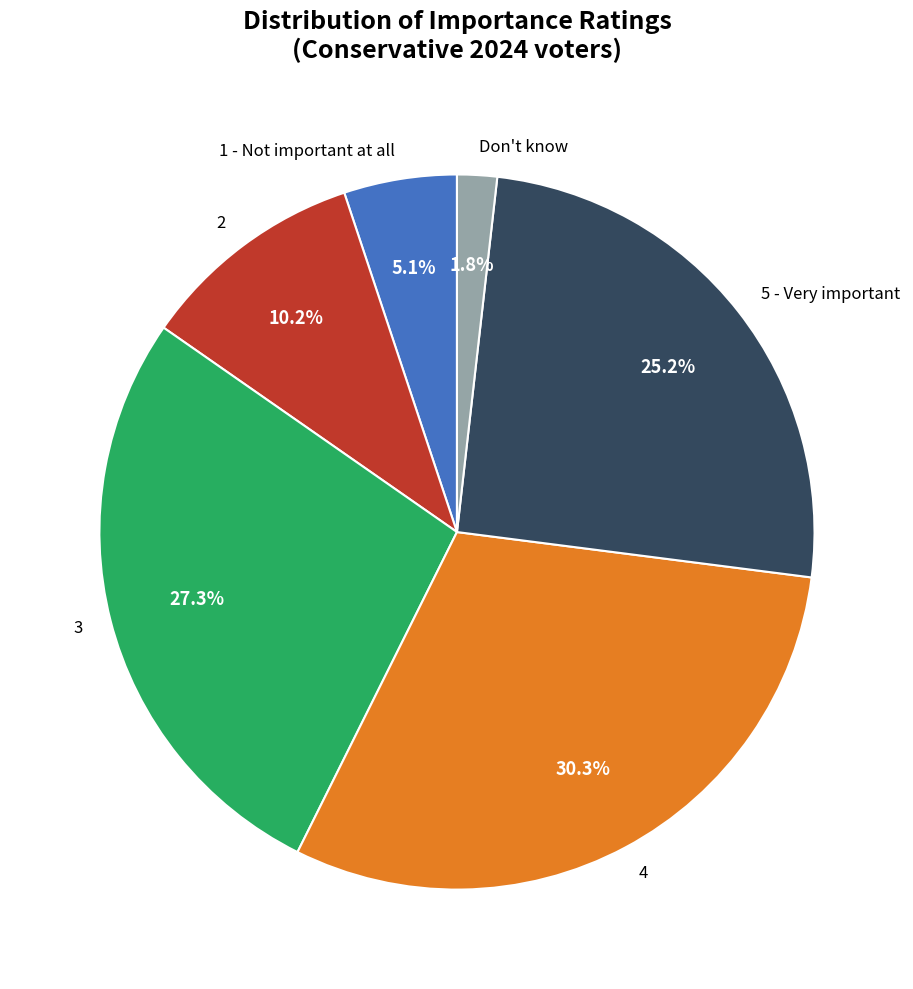

Between 1 - Not important at all and 5 - Very important, which is larger?

5 - Very important